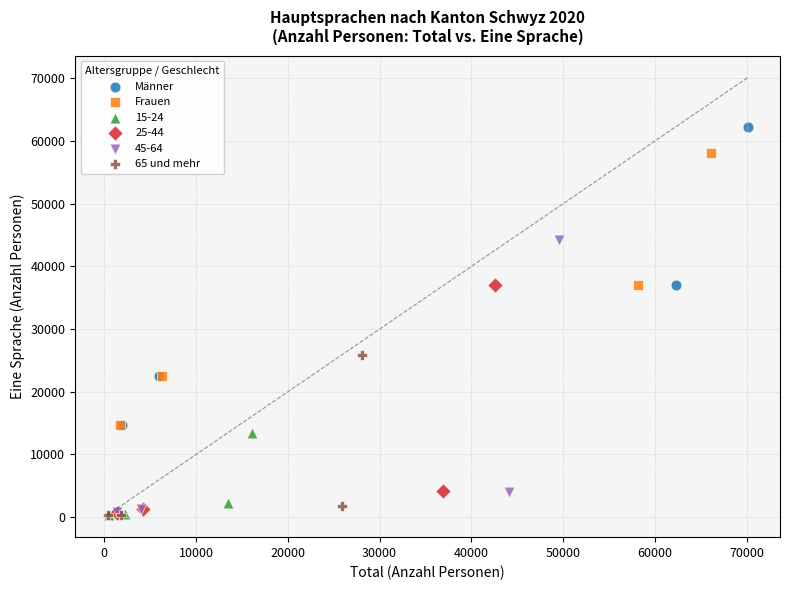

Which series reaches the maximum Y coordinate?

Männer